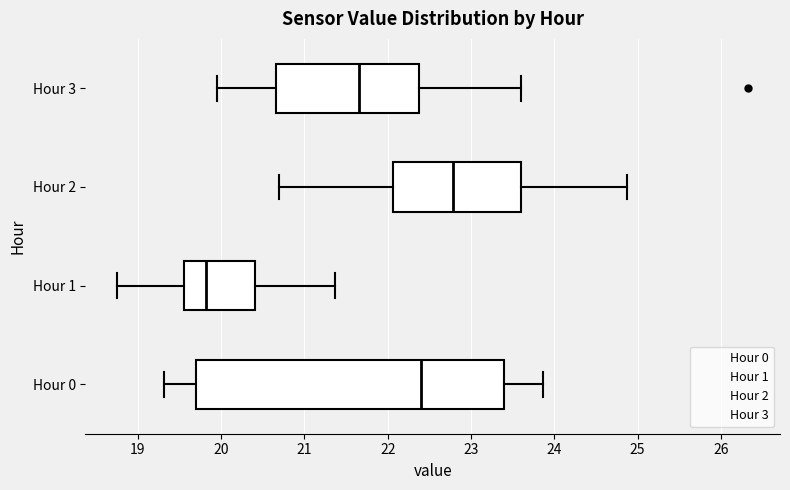

Reading bottom to top, transcribe this box plot: for each box, give where its median line is, the range the box spans, and where its two whiskers end, as read against the x-axis. The values are not printed on the chart, so give them approximately, as read against the axis.

Hour 0: median 22.4, box 19.7 to 23.4, whiskers 19.3 to 23.9
Hour 1: median 19.8, box 19.6 to 20.4, whiskers 18.8 to 21.4
Hour 2: median 22.8, box 22.1 to 23.6, whiskers 20.7 to 24.9
Hour 3: median 21.7, box 20.7 to 22.4, whiskers 20.0 to 23.6